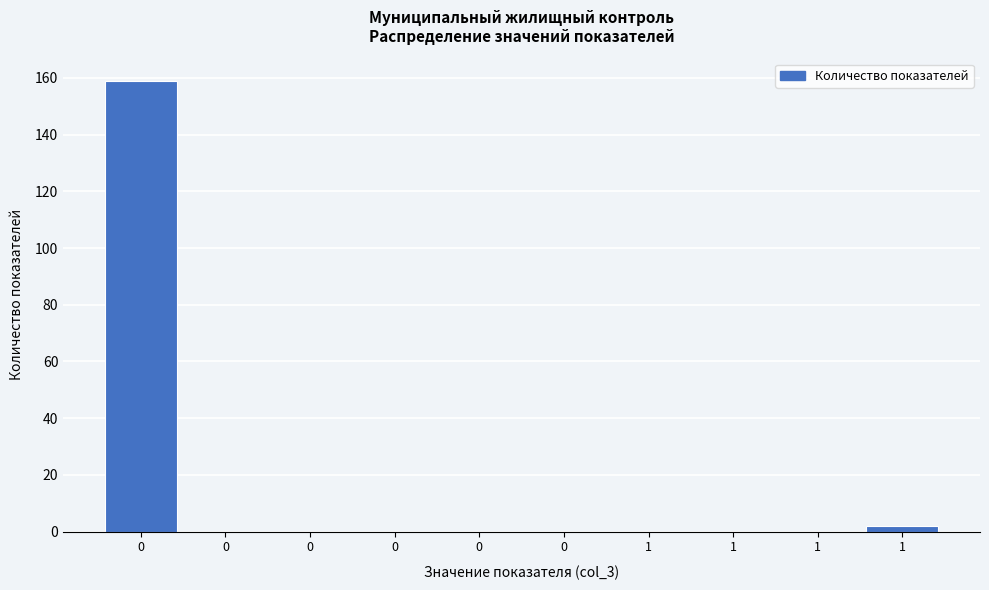

How many categories are shown in the chart?

10